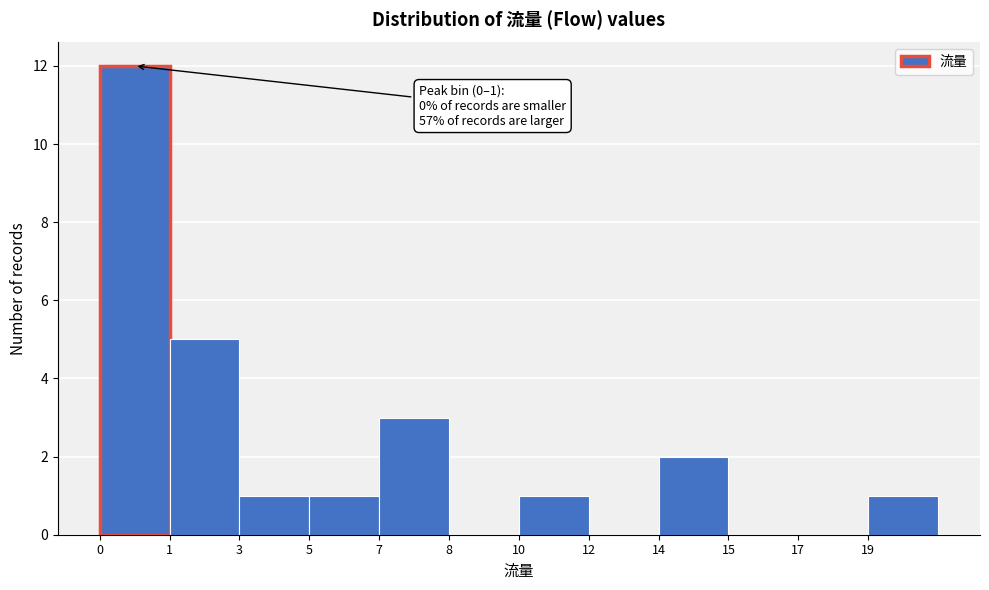

Reading left to right, what are all the values shown in this chart?

0=12	1=5	3=1	5=1	7=3	8=0	10=1	12=0	14=2	15=0	17=0	19=1